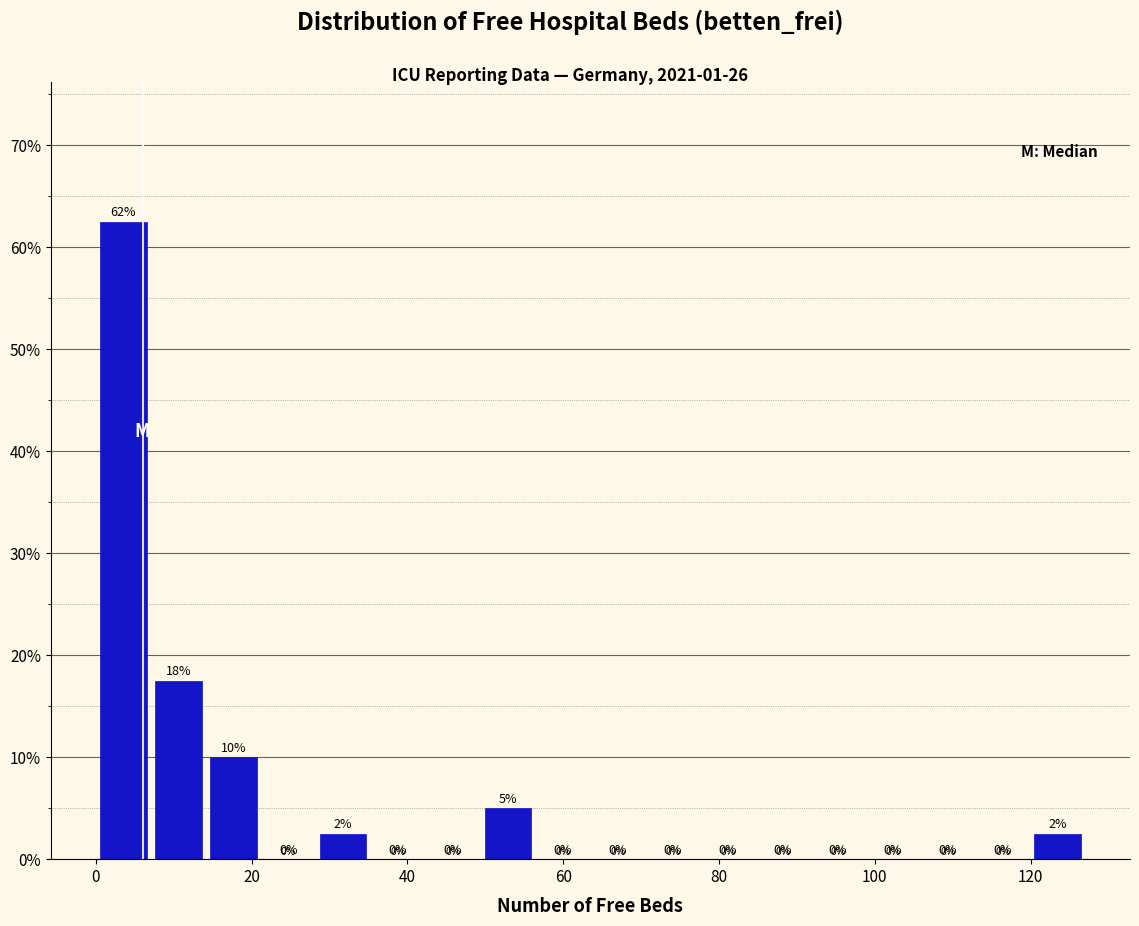

Read against the x-axis, roughly where is the centre of the tallest bar?

4